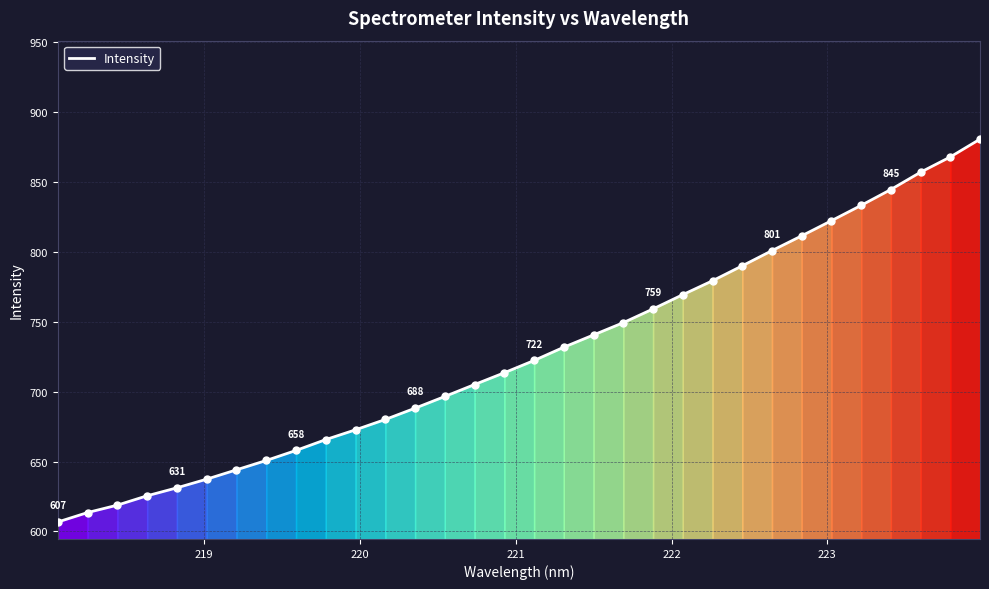

What is the difference between the maximum and minimum values?

273.9